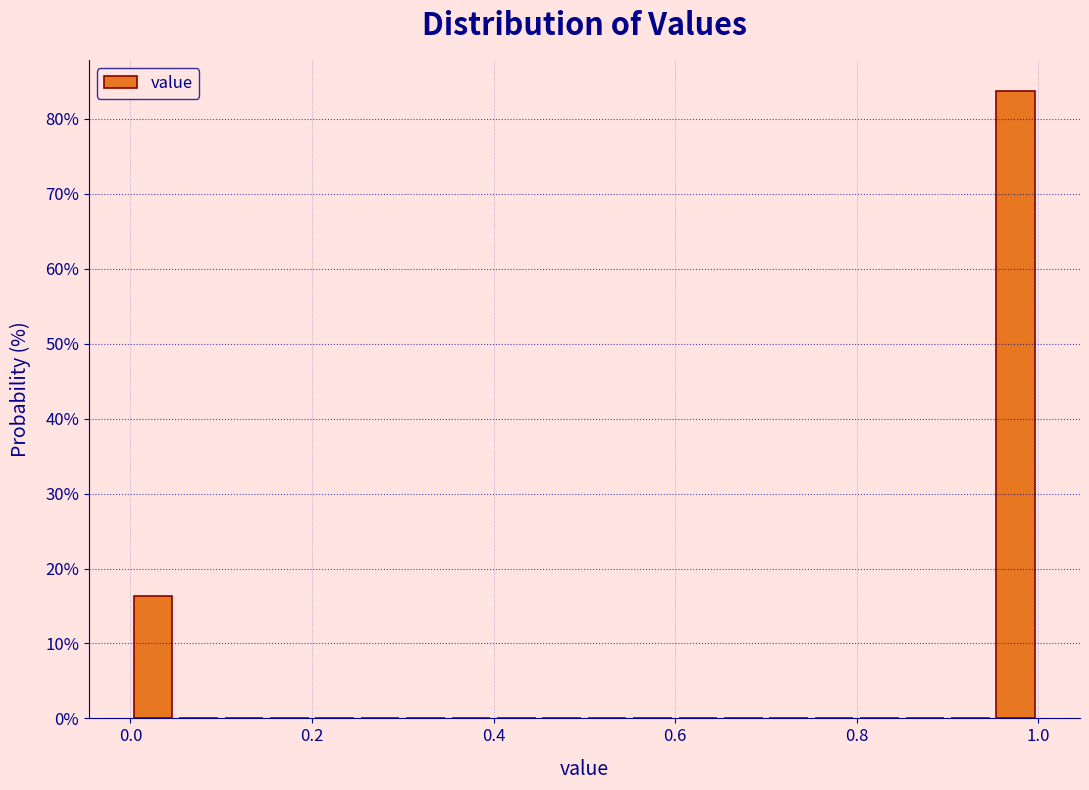

Around what value on the x-axis is the tallest bar? Give the approximate position of its centre, as read against the axis.

0.98